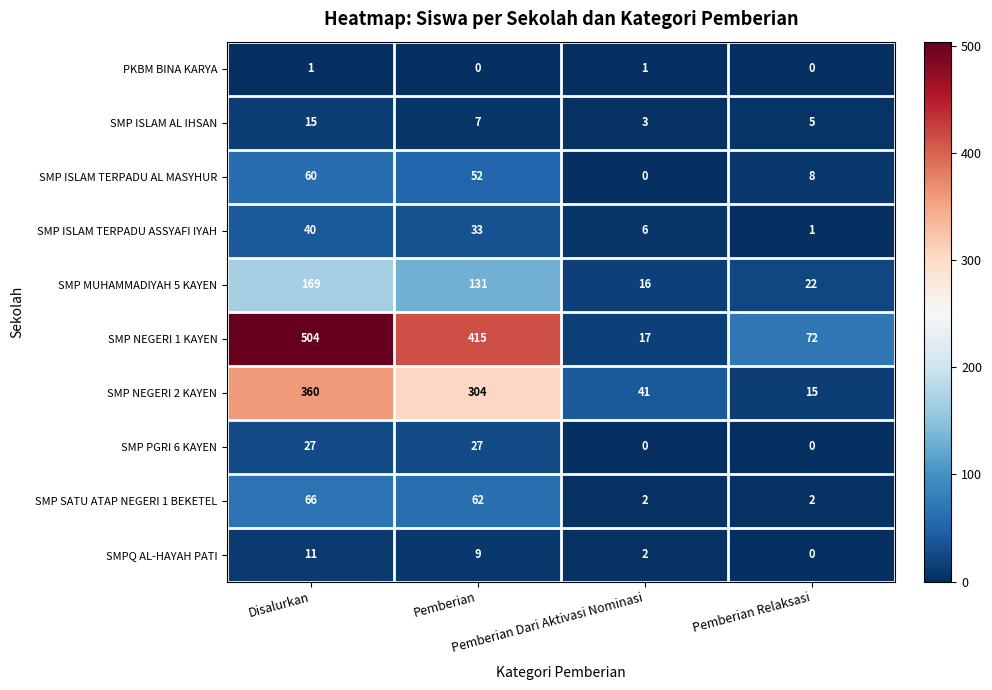

Between Disalurkan and Pemberian Relaksasi, which series saw the biggest shift?

SMP NEGERI 1 KAYEN